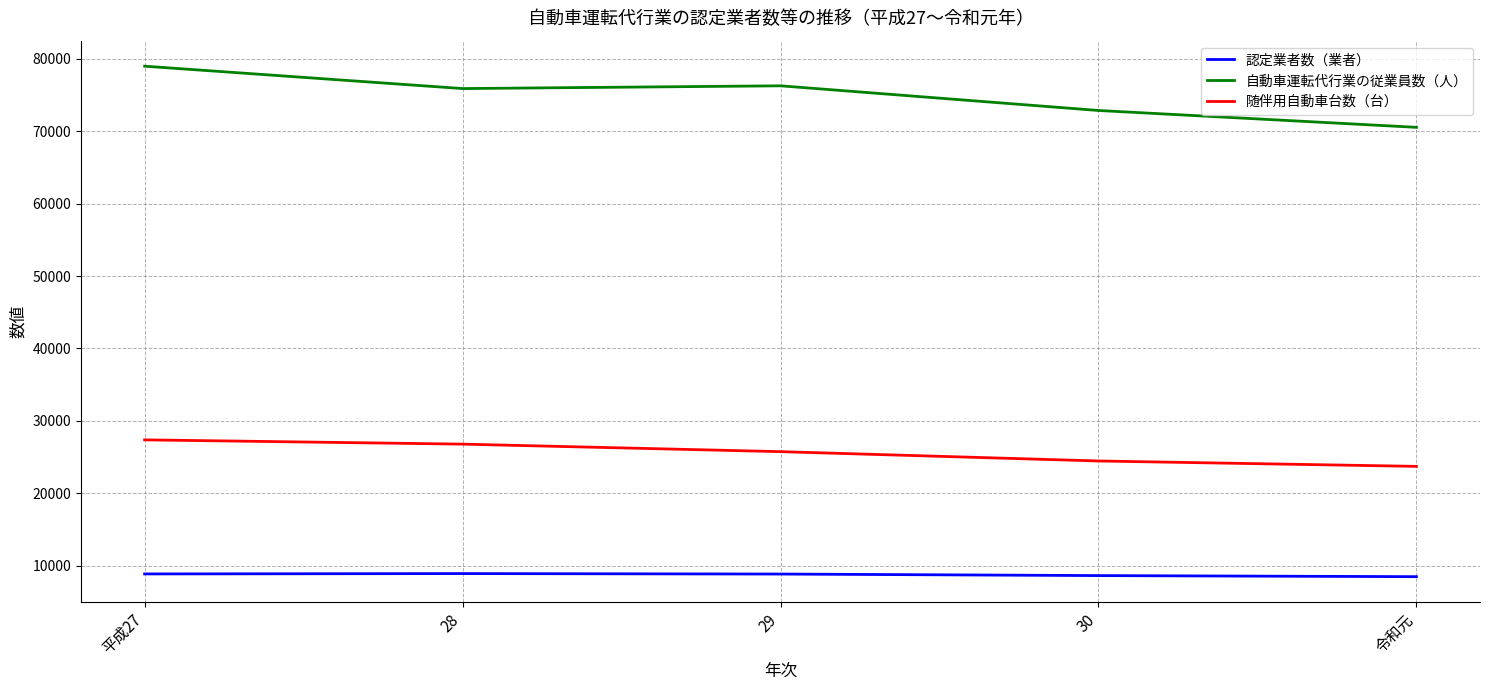

What is the difference between the highest and lowest values at 平成27?

70119